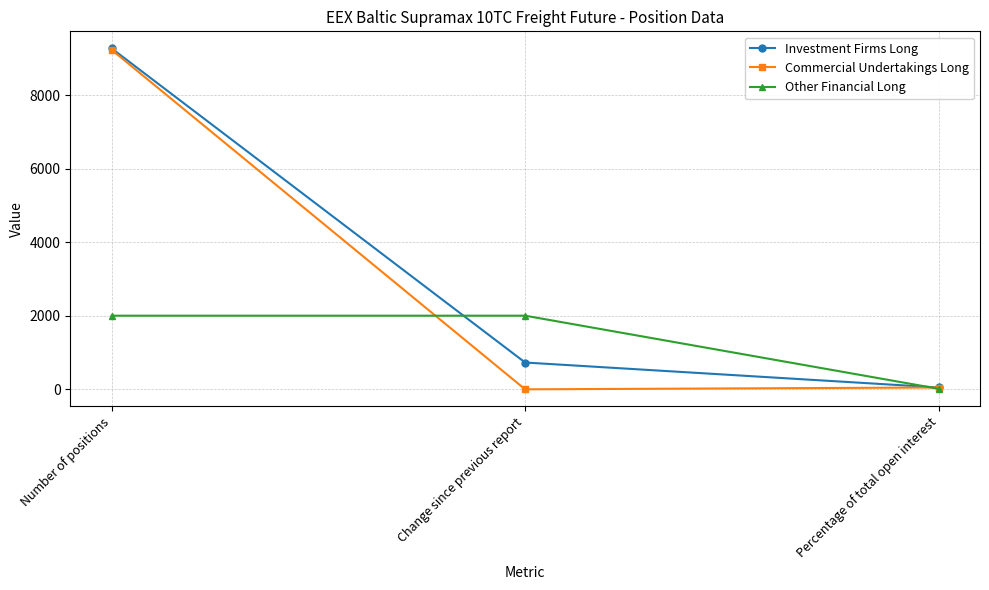

What is the value of the Investment Firms Long point at the 3rd from the left?

45.0